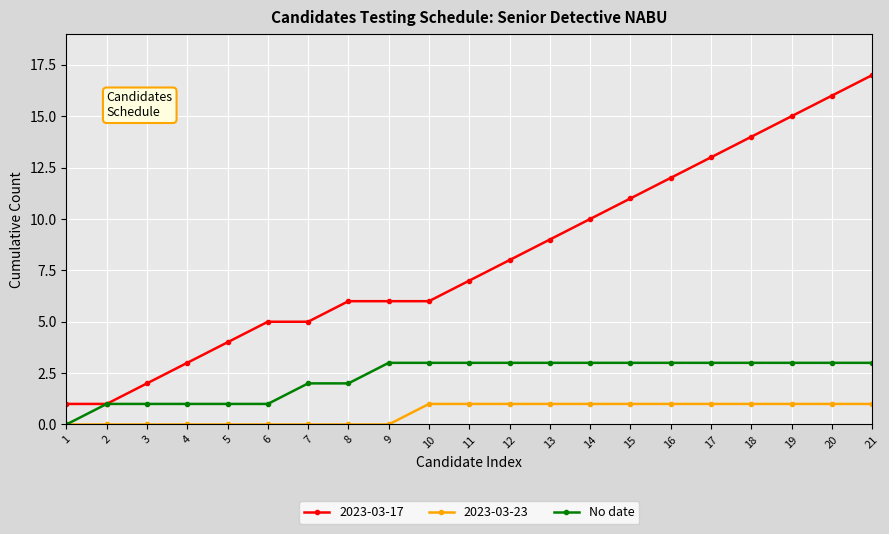

Between 8 and 15, which series saw the biggest shift?

2023-03-17